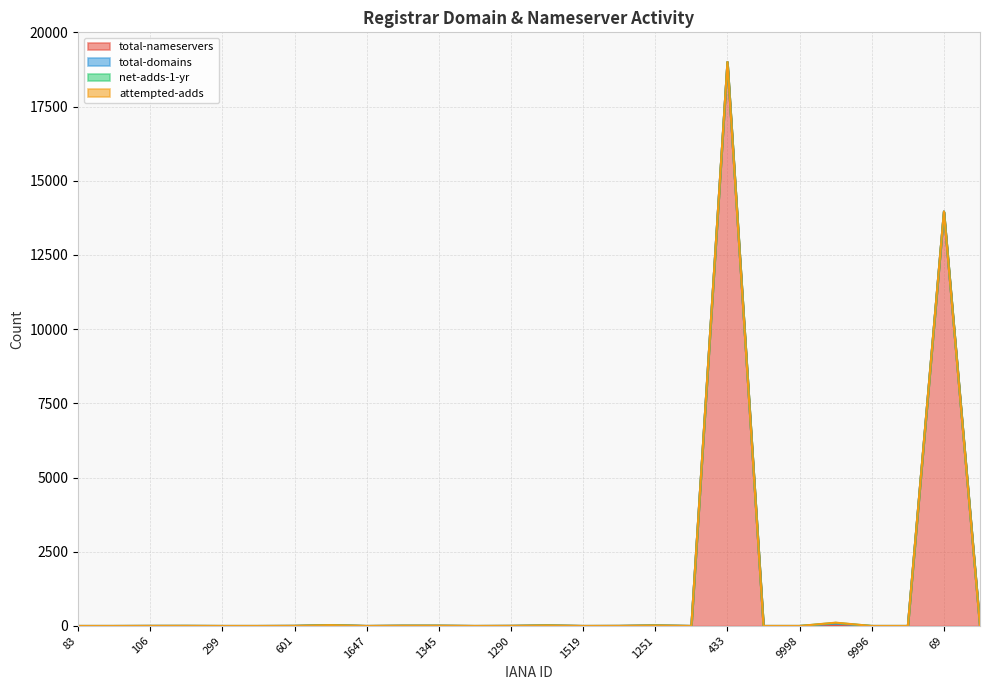

At which label does total-nameservers reach its peak?

433